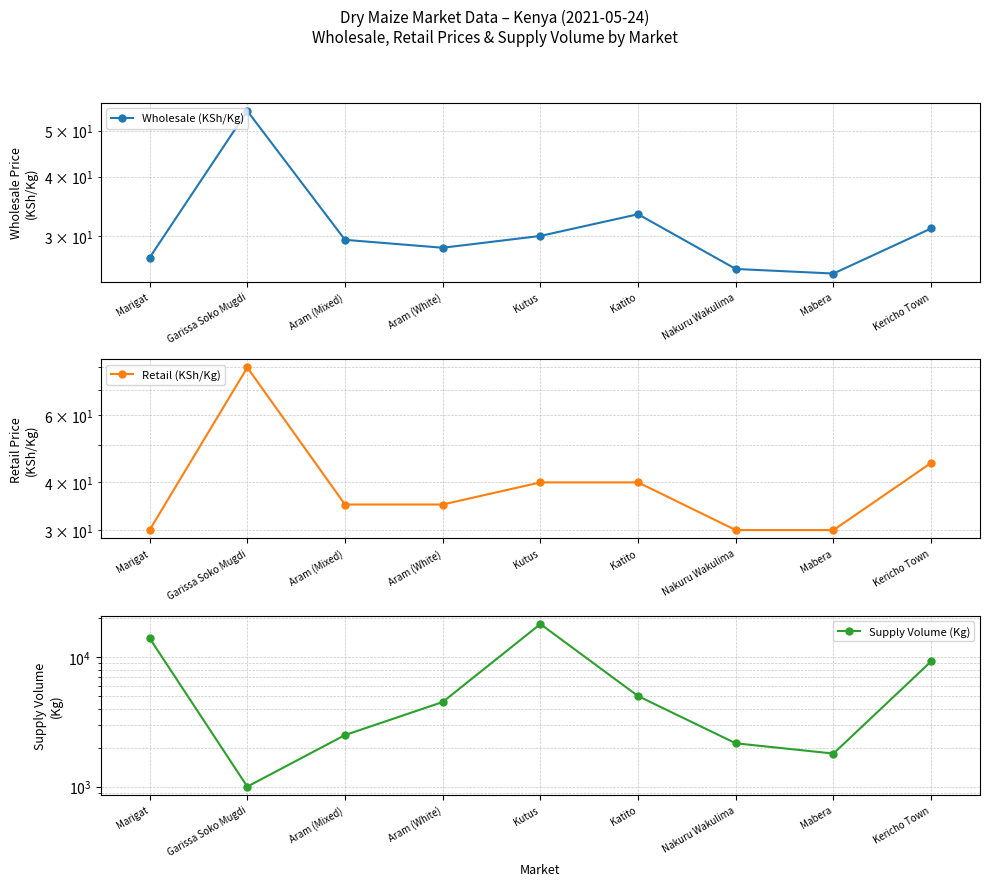

At which label does Supply Volume (Kg) reach its peak?

Kutus